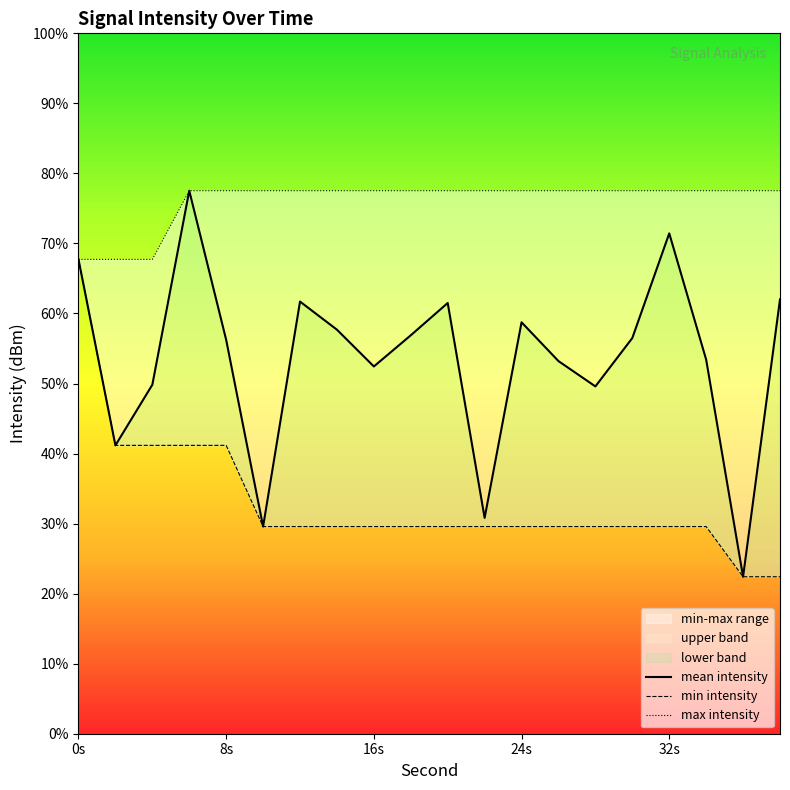

What is the smallest value displayed?

-133.3